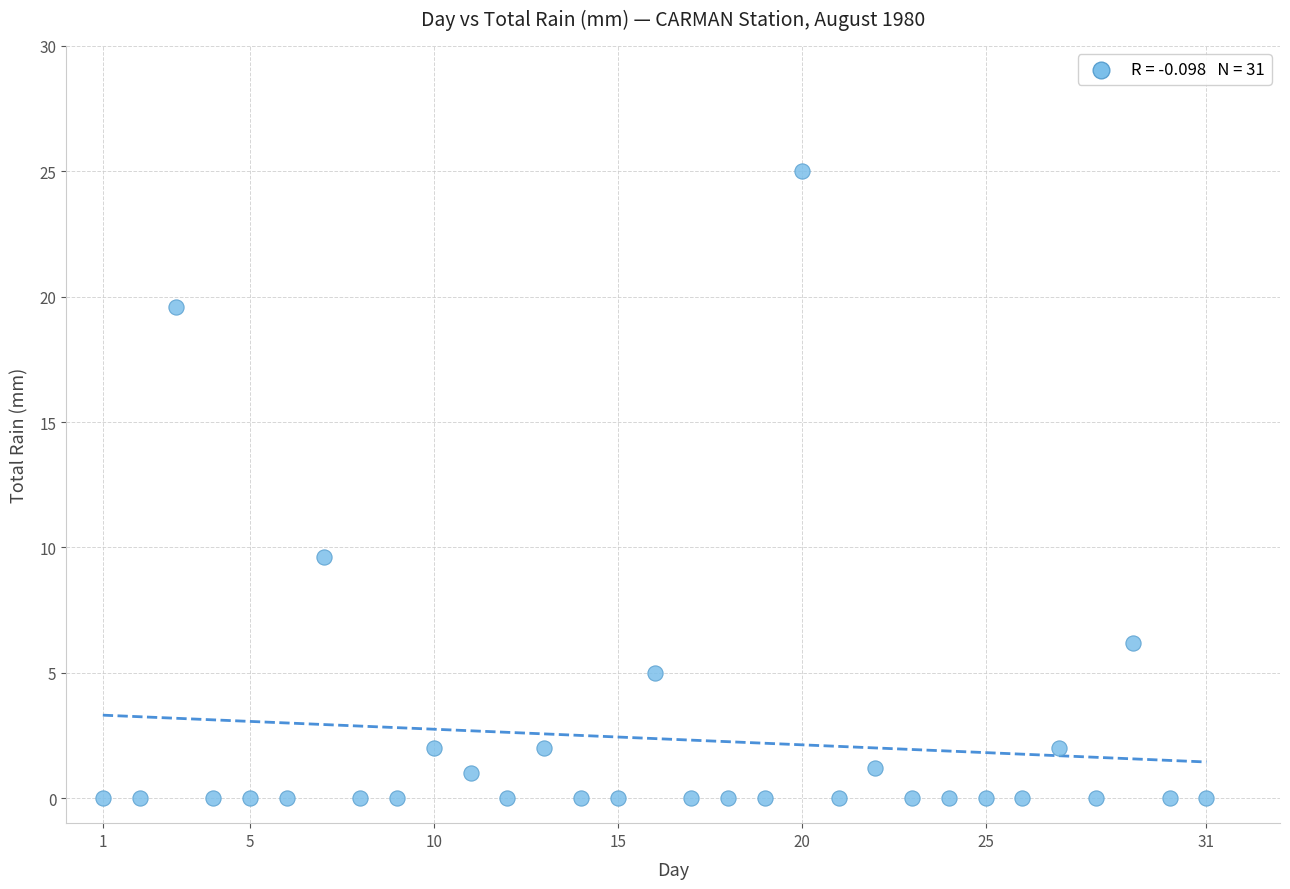

What Y value in the scatter plot is closest to 12?

9.6